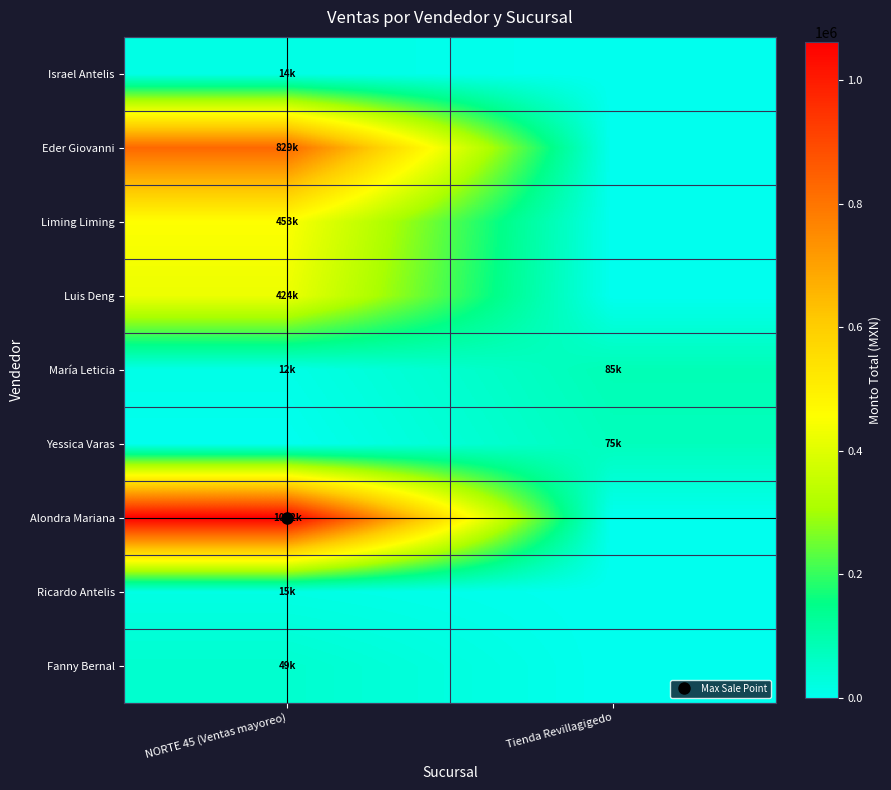

What is the total value across all series at Tienda Revillagigedo?

159762